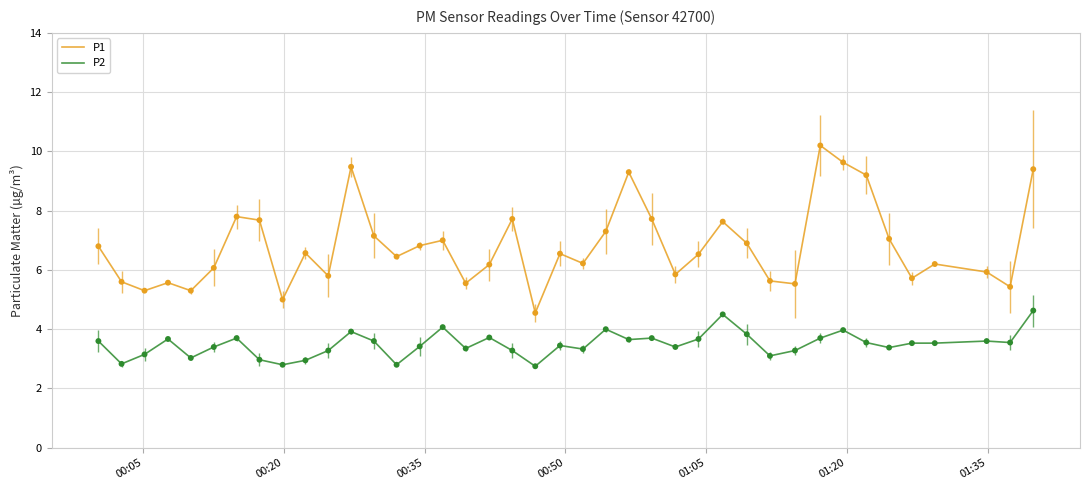

Which series has the widest spread of values?

P1